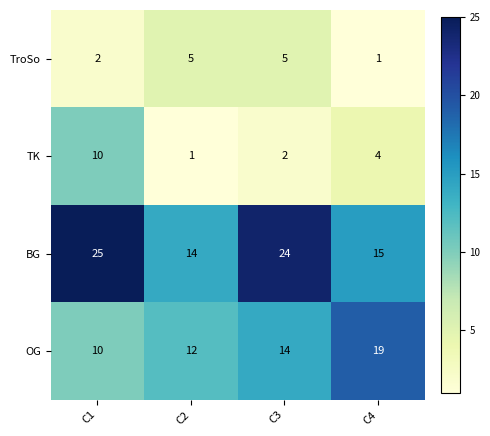

How many values in the TK series are below 4?

2